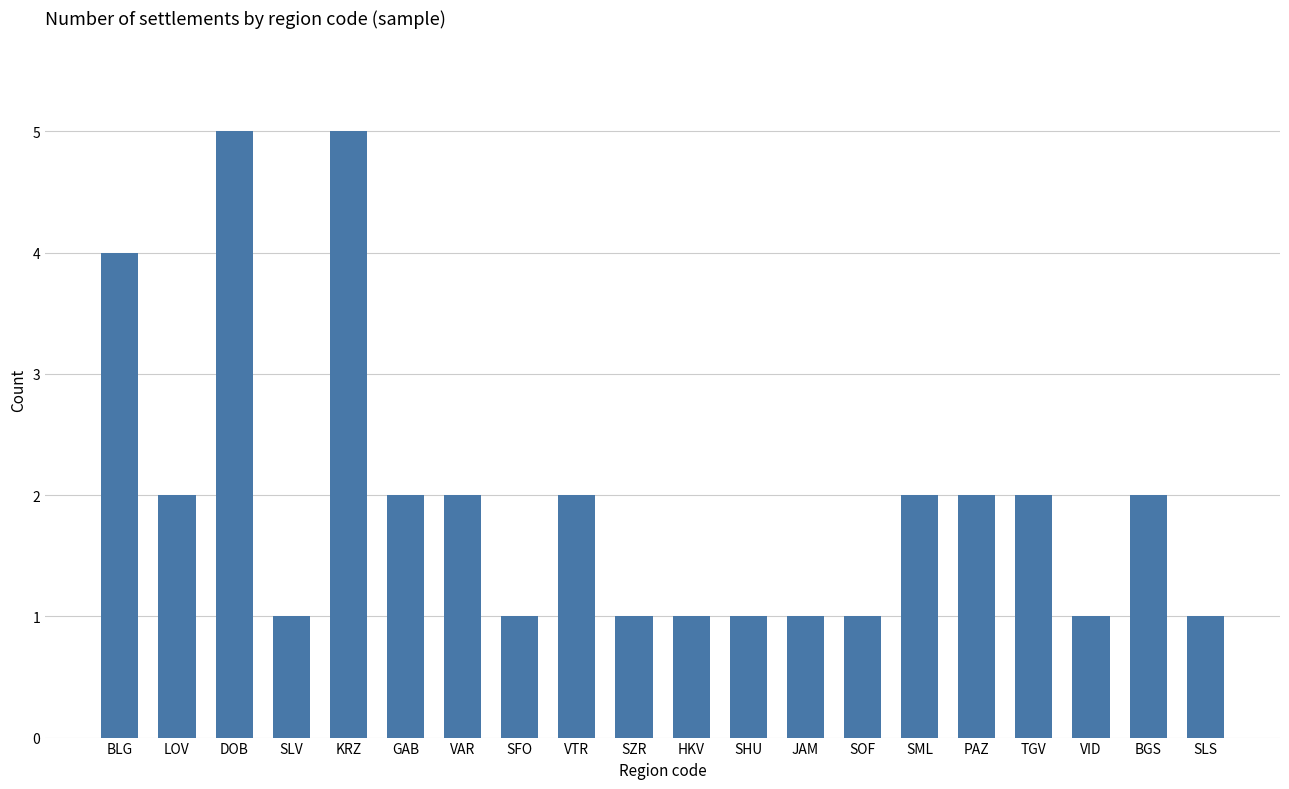

What is the change in value from KRZ to BGS?

-3